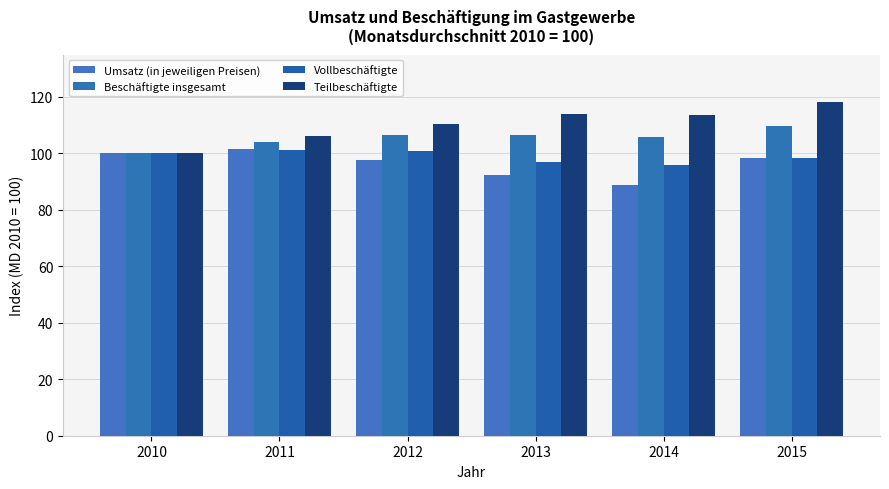

The Vollbeschäftigte series shows 101.2 at 2011. True or false?

True